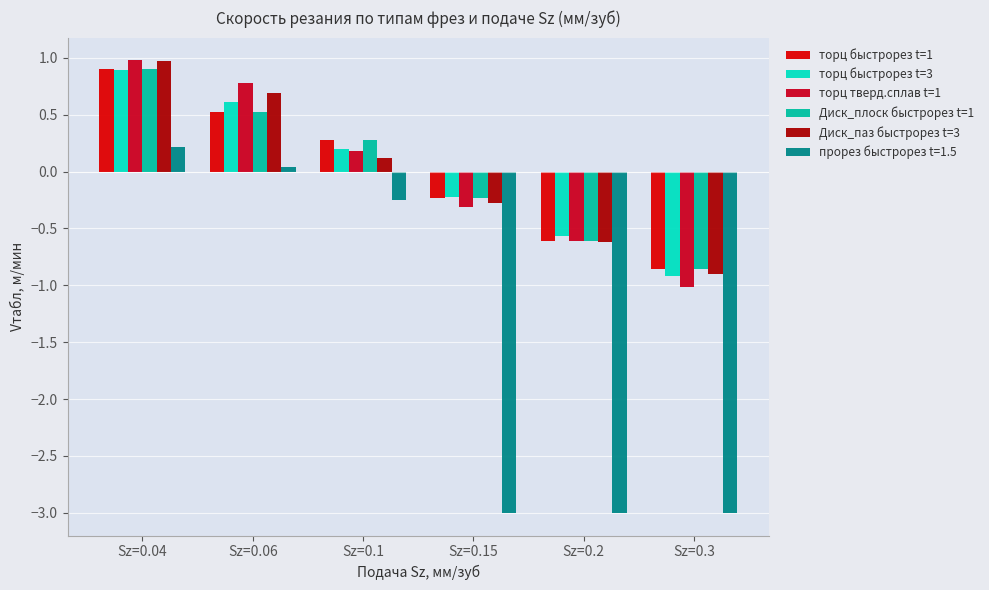

Is it true that Диск_паз быстрорез t=3 equals -0.3 at Sz=0.3?

False